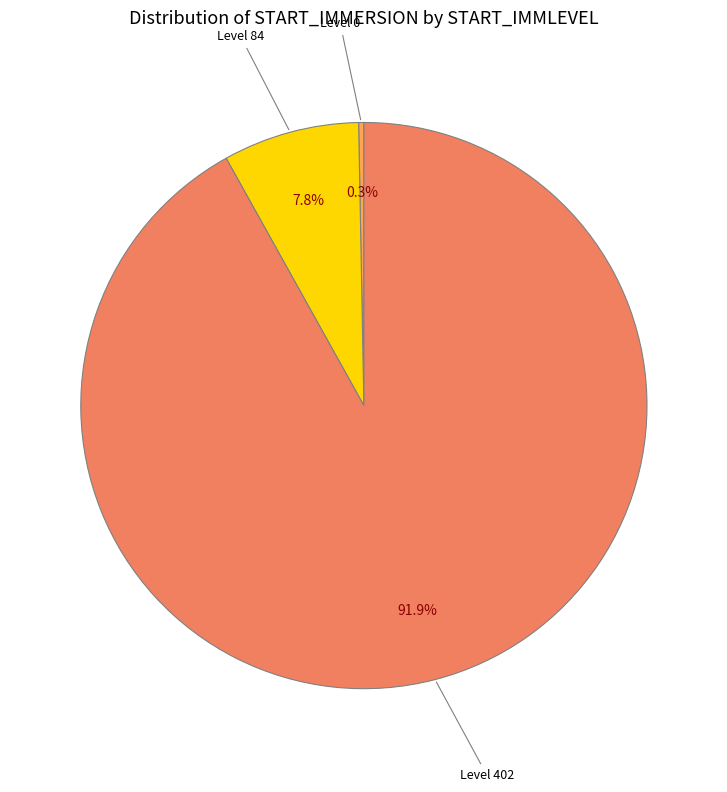

What is the largest slice in the pie chart?

Level 402